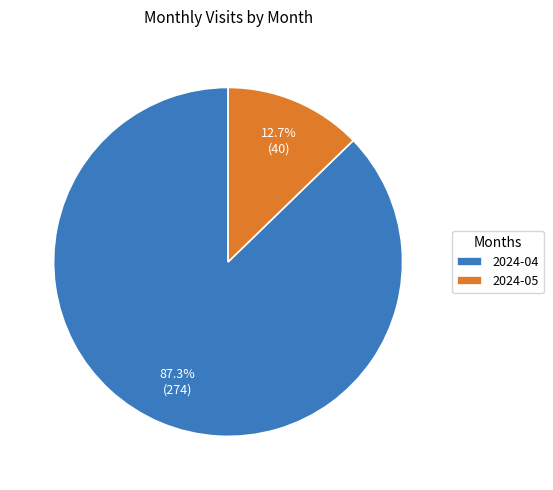

Which category has the biggest portion of the pie?

2024-04